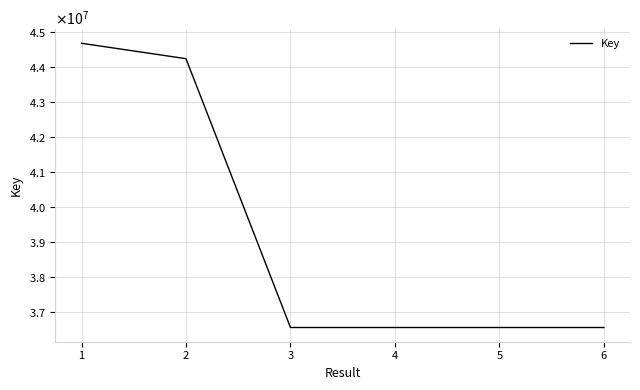

Which has a higher value, 3 or 4?

3